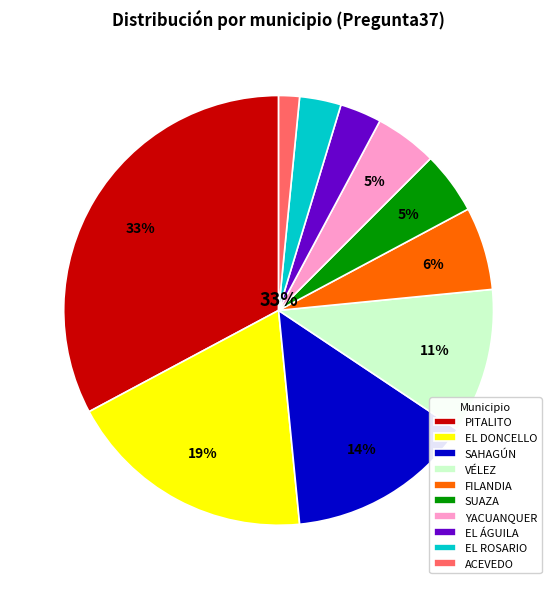

Combined, do YACUANQUER and EL ÁGUILA account for over 50%?

No